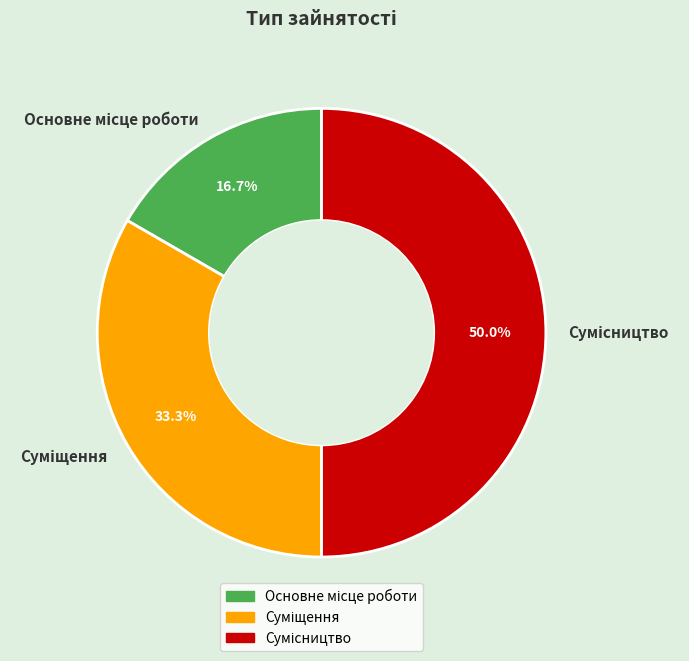

Does Сумісництво represent more than half of the total?

No